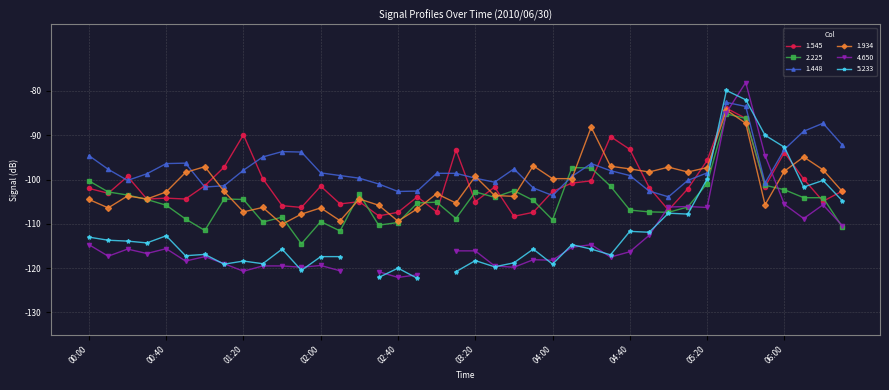

List the labels in order of 1.448 value, largest first.

05:30, 05:40, 06:20, 06:10, 06:30, 06:00, 01:40, 01:50, 00:00, 01:30, 00:50, 00:40, 04:20, 03:40, 00:10, 01:20, 04:30, 02:00, 05:20, 03:00, 03:10, 00:30, 02:10, 04:40, 04:10, 02:20, 03:20, 00:20, 05:10, 03:30, 05:50, 02:30, 01:10, 01:00, 03:50, 02:50, 04:50, 02:40, 04:00, 05:00